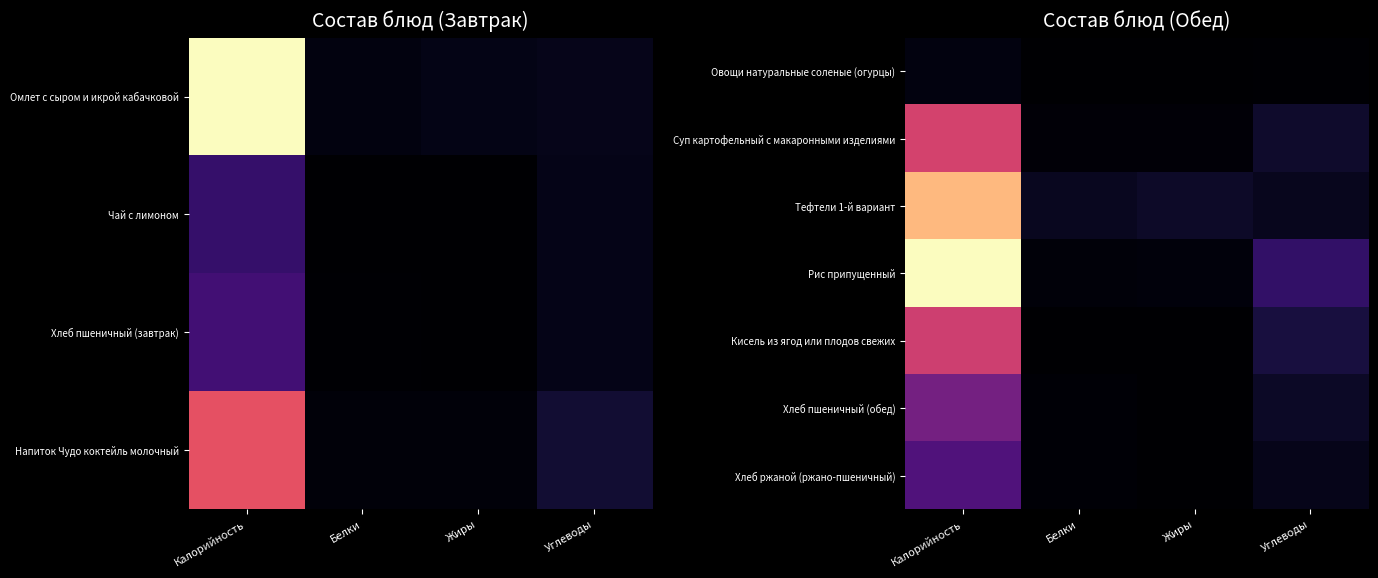

What is the spread (max minus min) of values at Белки?

0.1